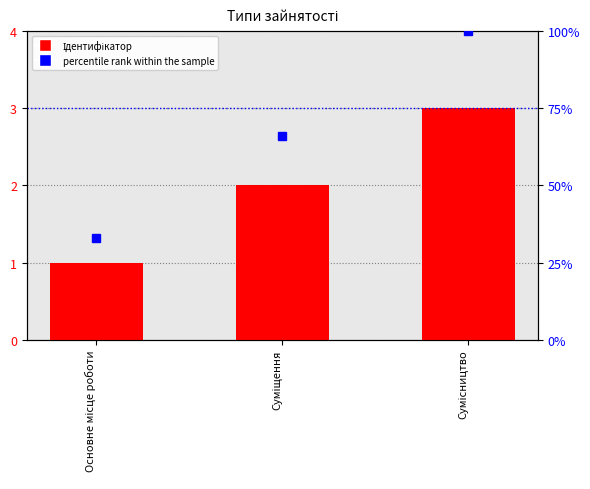

At which label does percentile rank within the sample reach its peak?

Сумісництво